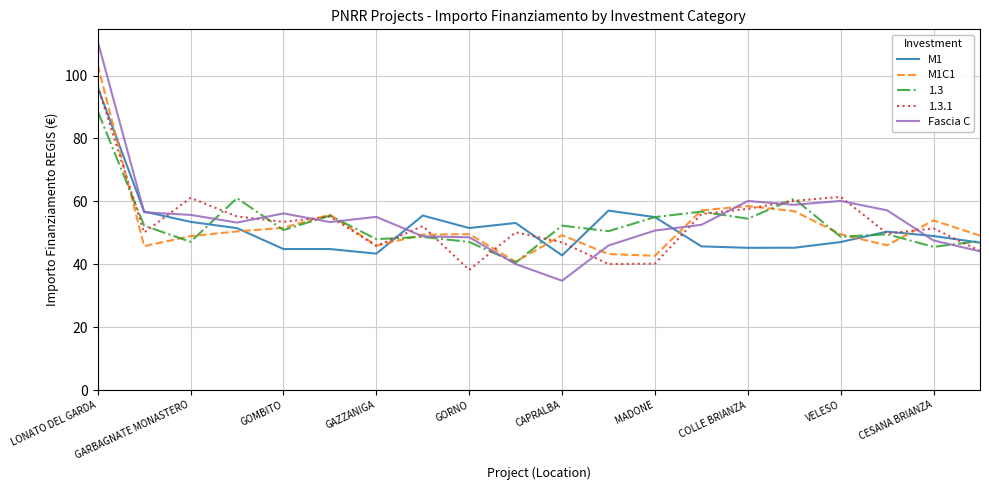

What is the maximum value shown in the chart?

110.9